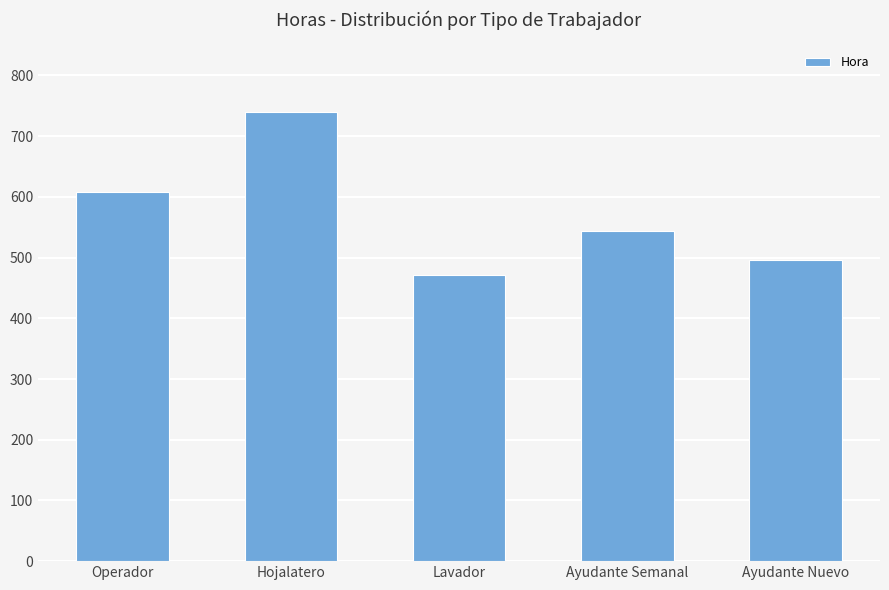

Reading right to left, transcribe all the data shown in this chart.

Ayudante Nuevo=496.0	Ayudante Semanal=543.2	Lavador=471.8	Hojalatero=739.2	Operador=608.2